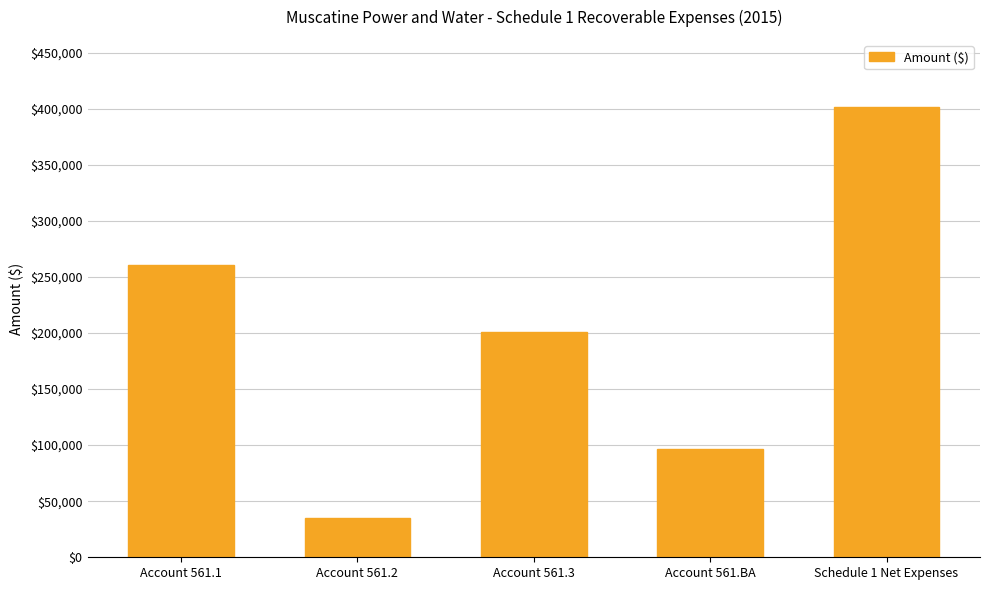

Which label corresponds to the largest value in the chart?

Schedule 1 Net Expenses